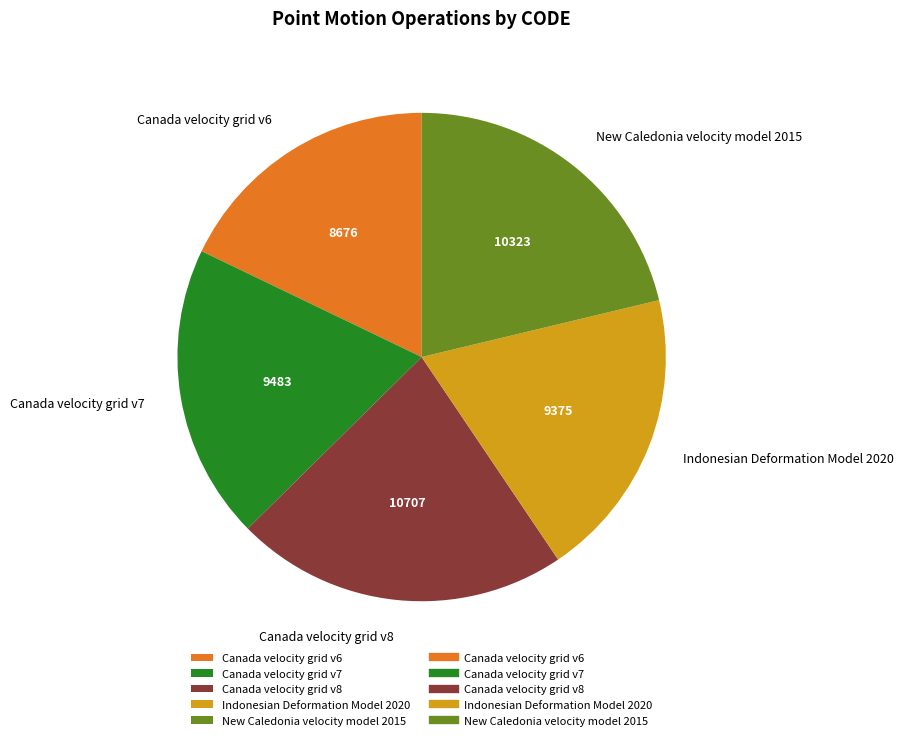

Does any single category account for the majority?

No